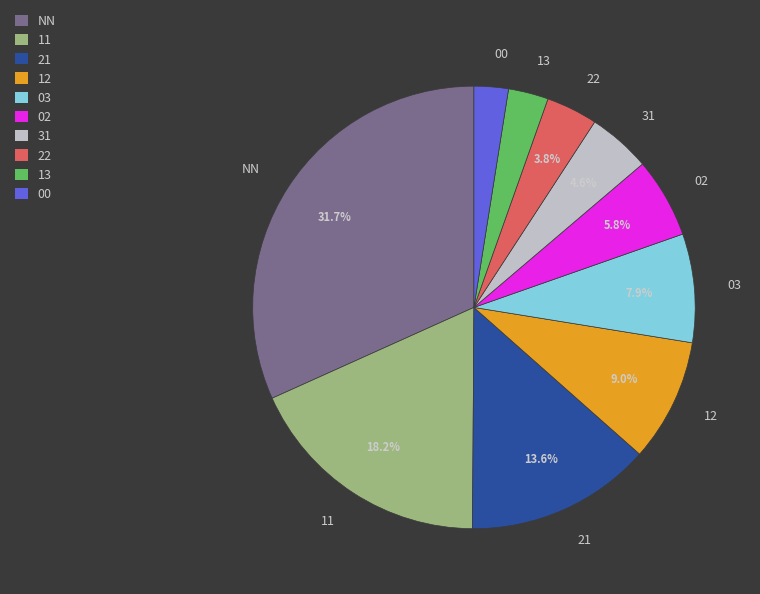

What is the largest slice in the pie chart?

NN